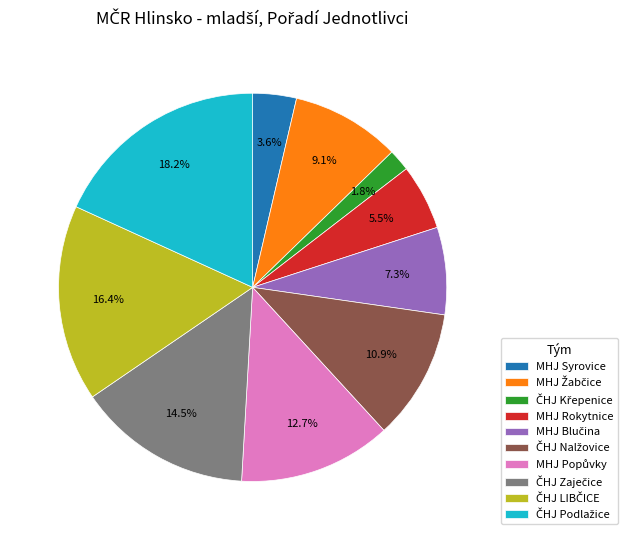

Is there a majority slice in this chart?

No